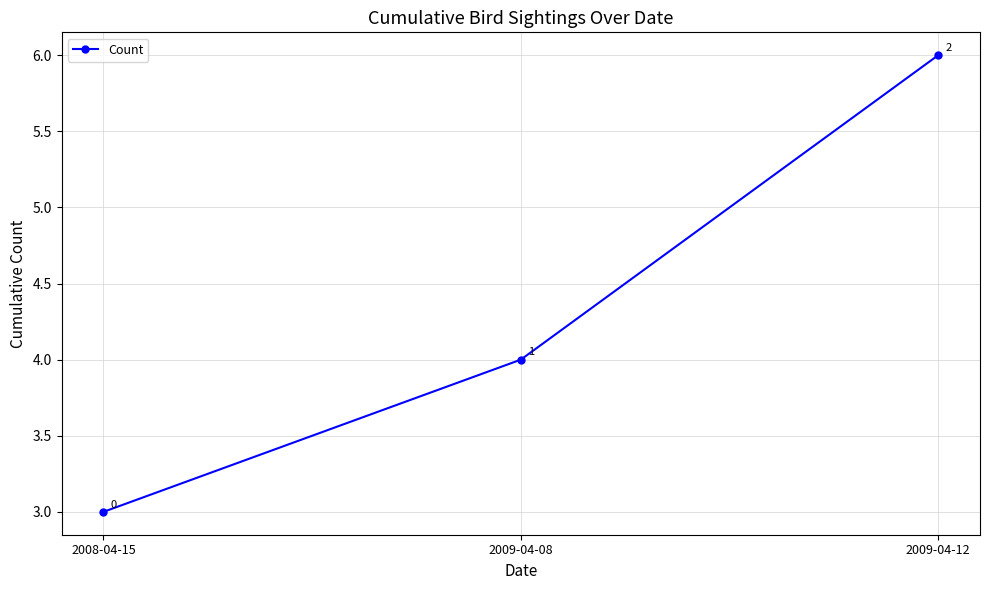

What is the value of the 2nd point from the left?

4